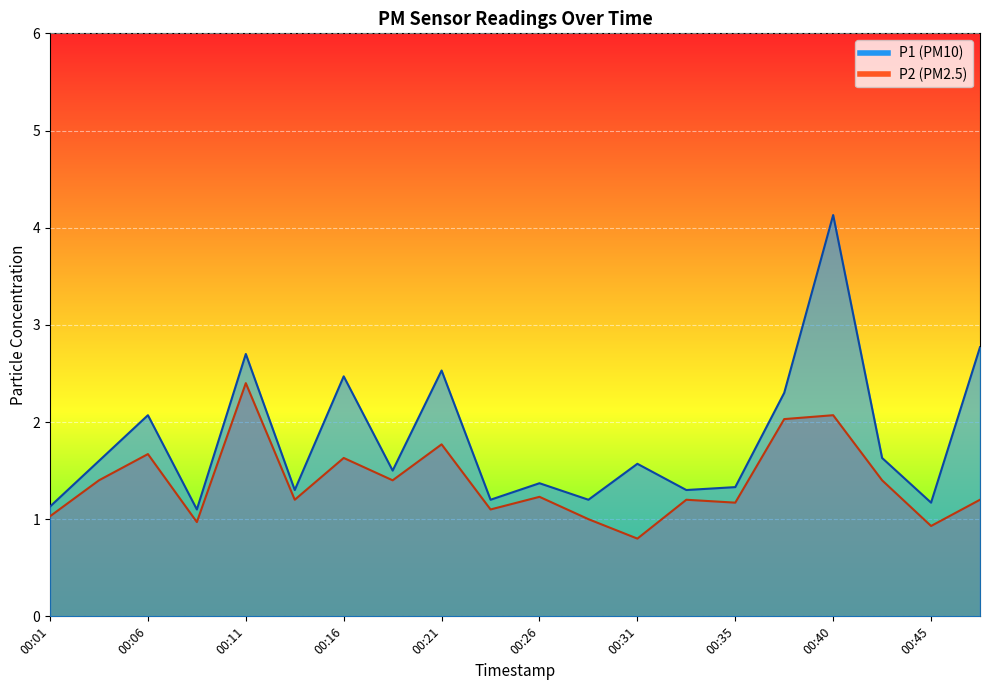

Does the chart display data point markers on the line(s)?

No